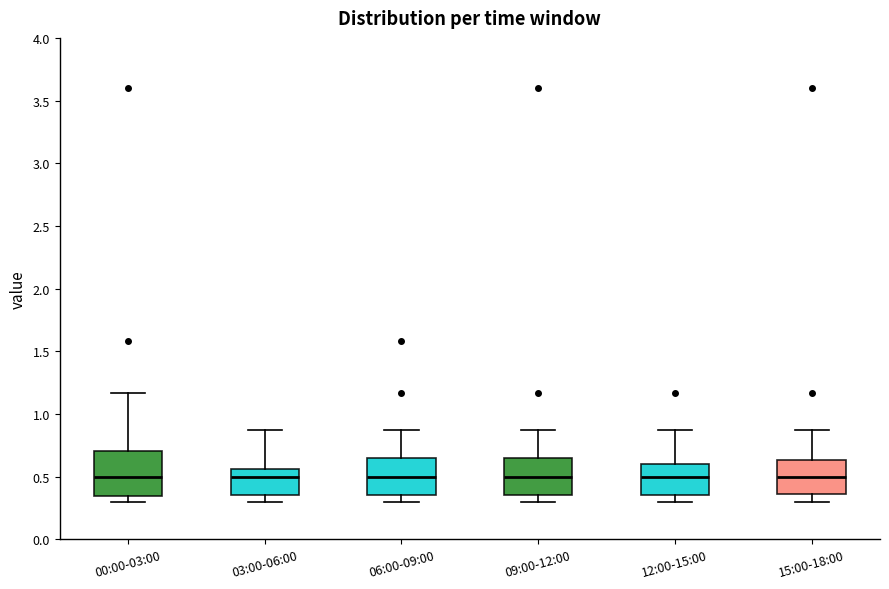

Reading left to right, read every box against the y-axis: the position of its median line, the range the box covers, and the ends of its whiskers. The values are not printed on the chart, so give them approximately, as read against the axis.

00:00-03:00: median 0.50, box 0.35 to 0.70, whiskers 0.30 to 1.15
03:00-06:00: median 0.50, box 0.35 to 0.55, whiskers 0.30 to 0.85
06:00-09:00: median 0.50, box 0.35 to 0.65, whiskers 0.30 to 0.85
09:00-12:00: median 0.50, box 0.35 to 0.65, whiskers 0.30 to 0.85
12:00-15:00: median 0.50, box 0.35 to 0.60, whiskers 0.30 to 0.85
15:00-18:00: median 0.50, box 0.35 to 0.65, whiskers 0.30 to 0.85